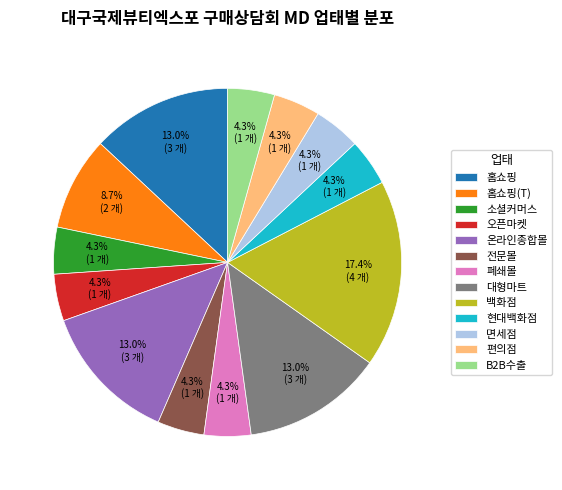

To the nearest percent, what is the average slice percentage?

8%